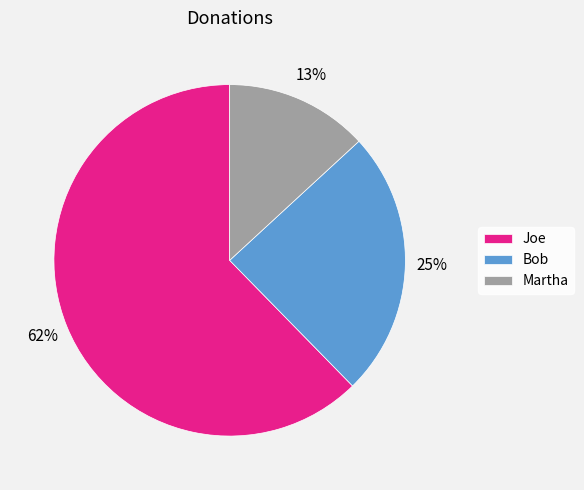

What is the ratio of the value at Martha to the value at Bob?

0.5